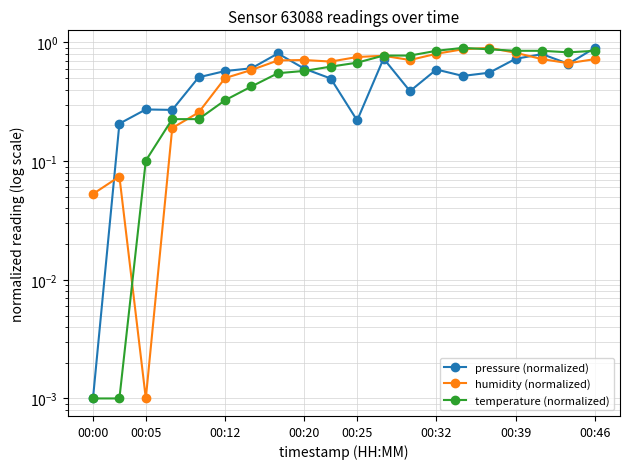

At which category is the sum across all series the highest?

00:46